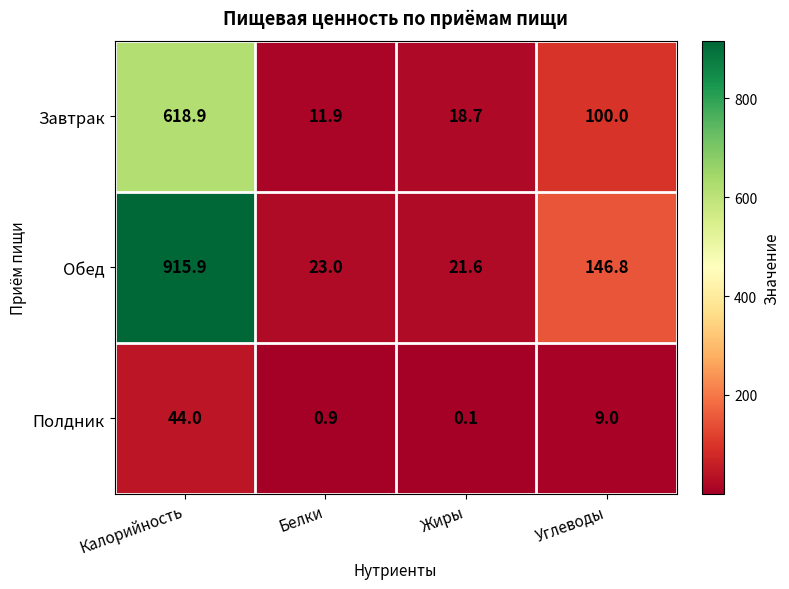

Read the Полдник value at Белки.

0.9